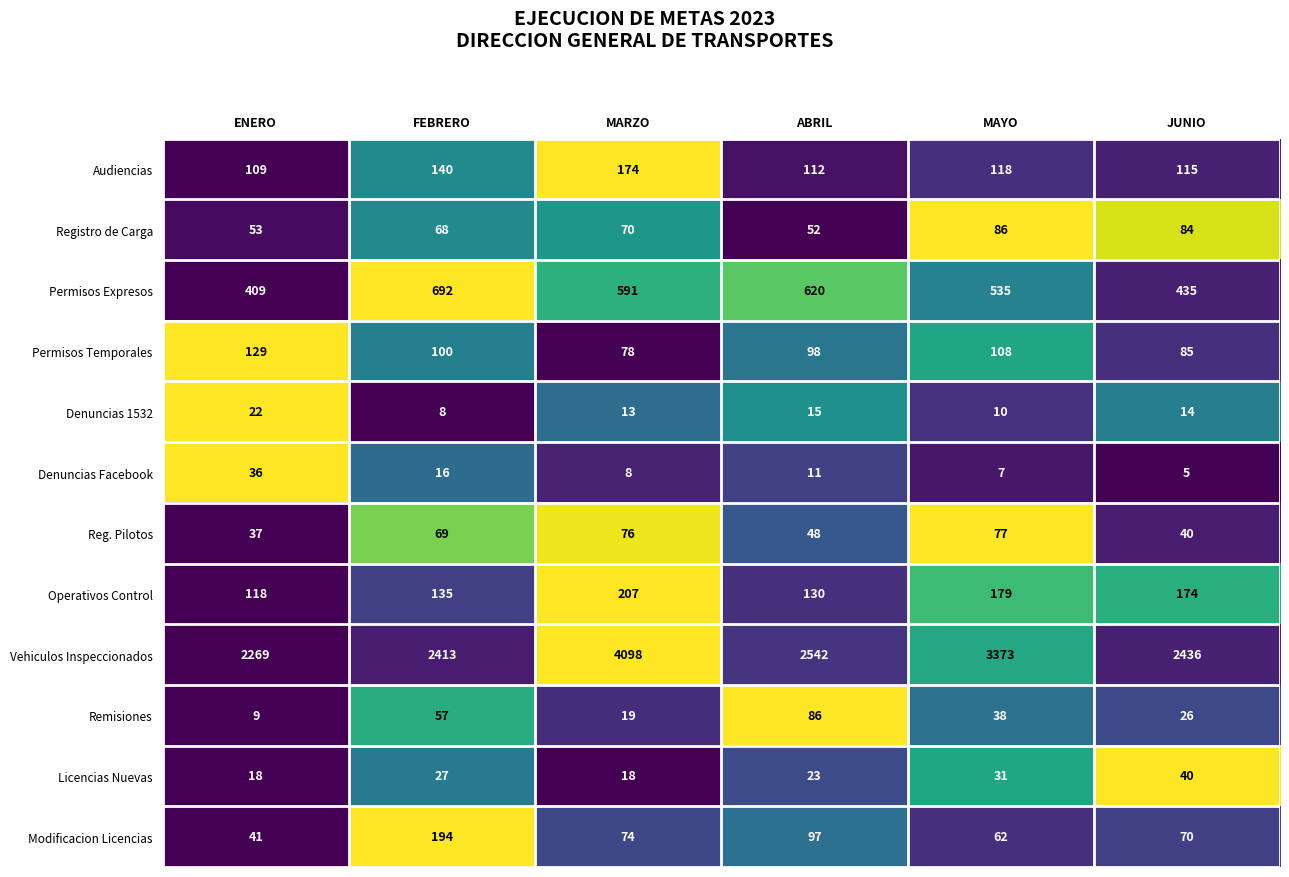

Is the value of Licencias Nuevas at ABRIL greater than the value of Reg. Pilotos at JUNIO?

No